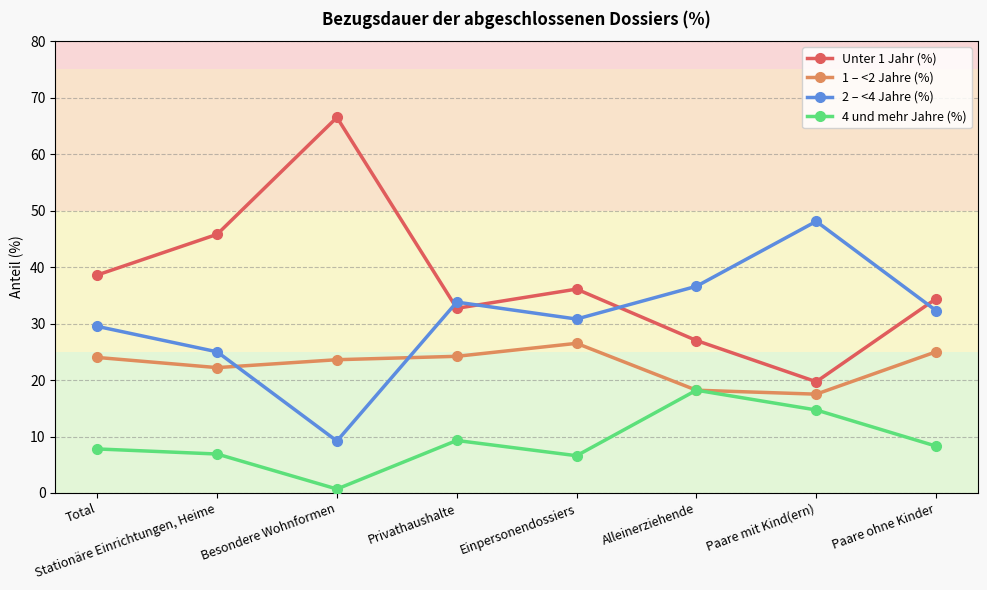

In 1 – <2 Jahre (%), how many points are lower than both neighbors (excluding endpoints)?

2